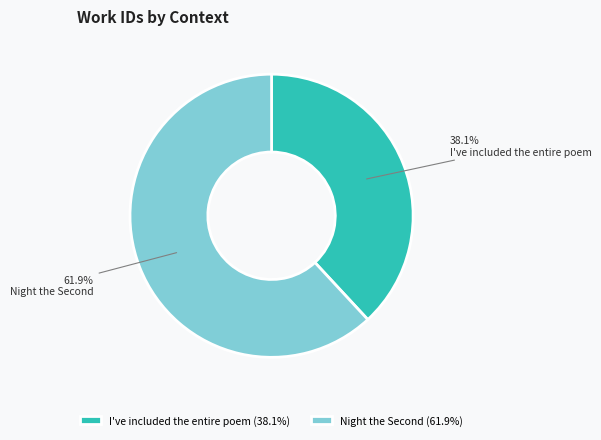

What is the majority slice?

Night the Second